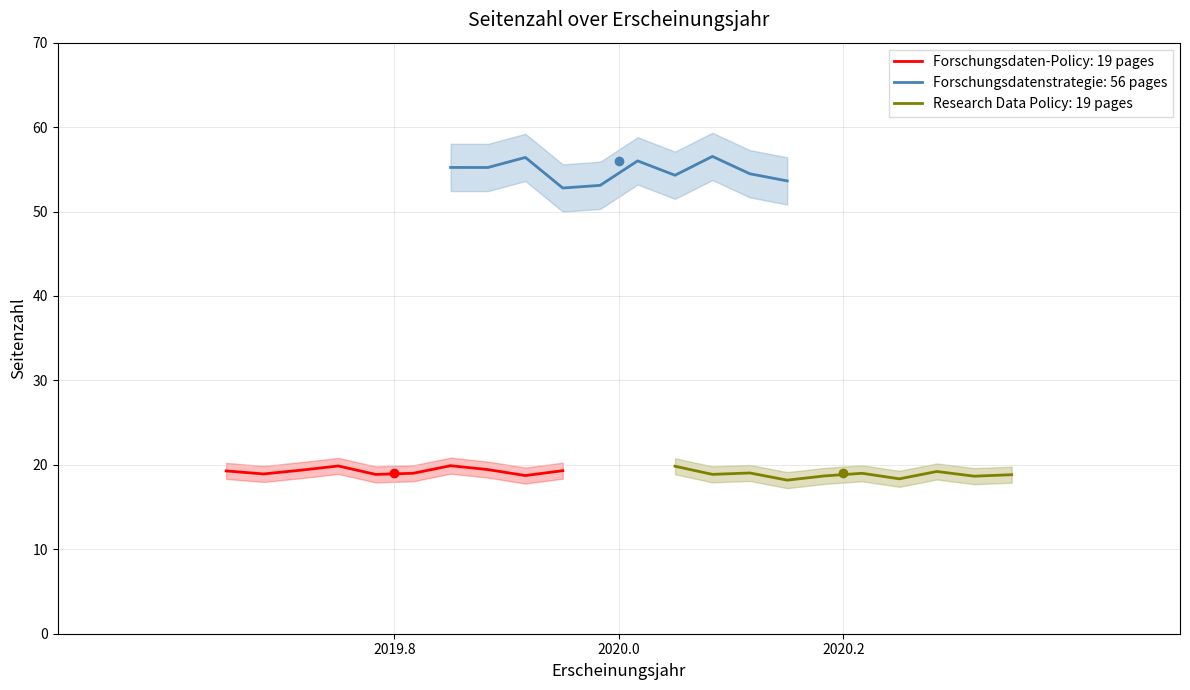

What is the maximum value for Forschungsdaten-Policy: 19 pages?

19.9